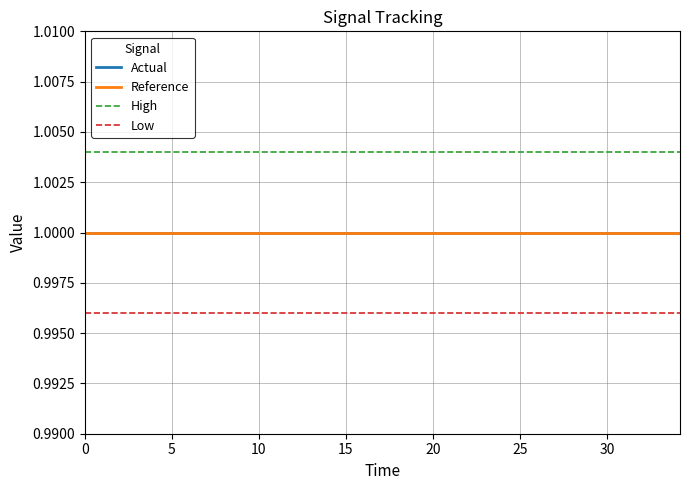

Does the chart have visible grid lines?

Yes